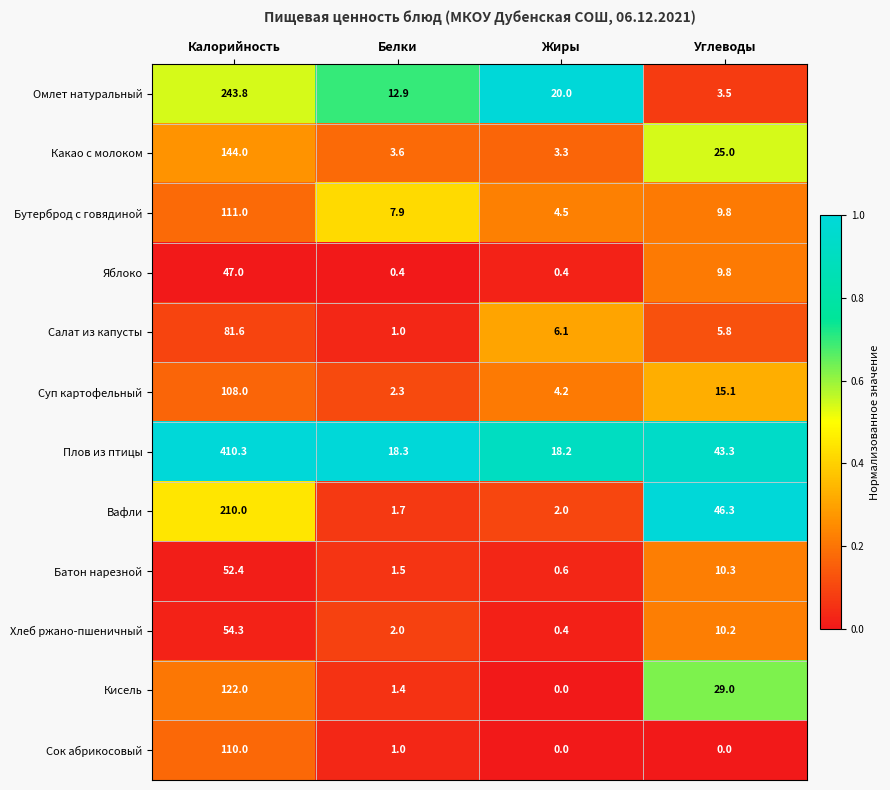

What is the total value across all series at Жиры?

59.7